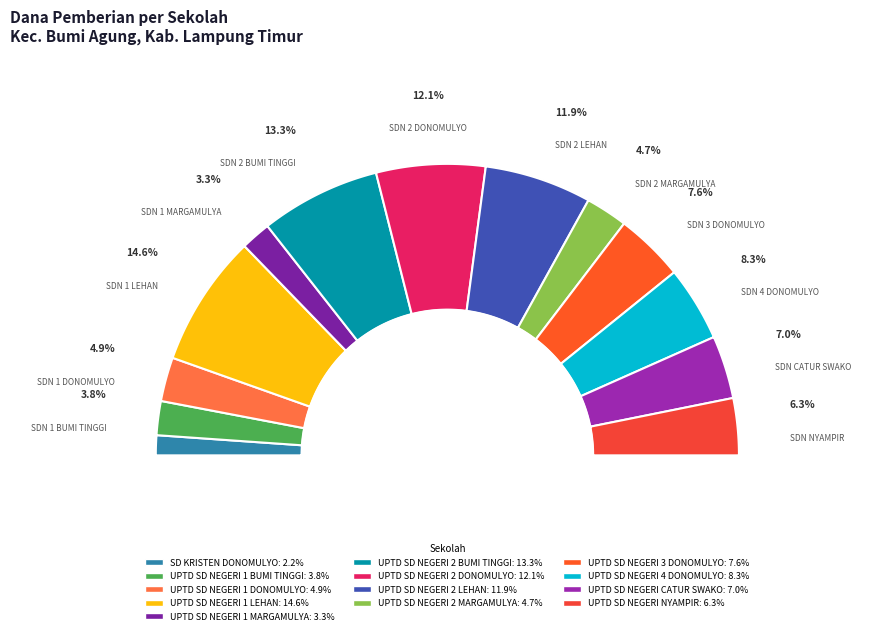

Does UPTD SD NEGERI CATUR SWAKO represent more than half of the total?

No